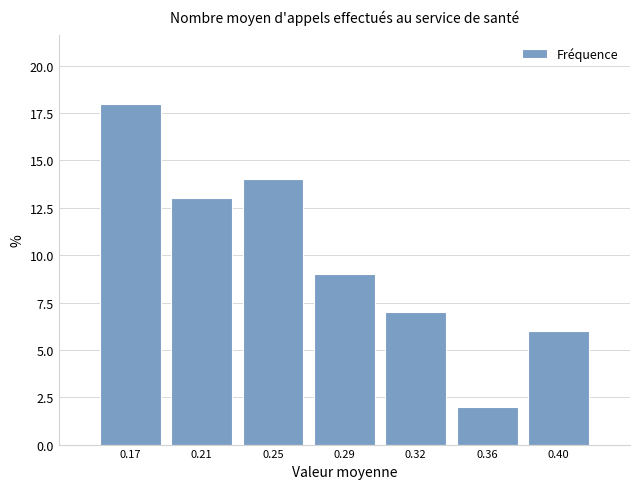

Reading left to right, list all the values displayed in this chart.

0.17=18	0.21=13	0.25=14	0.29=9	0.32=7	0.36=2	0.40=6